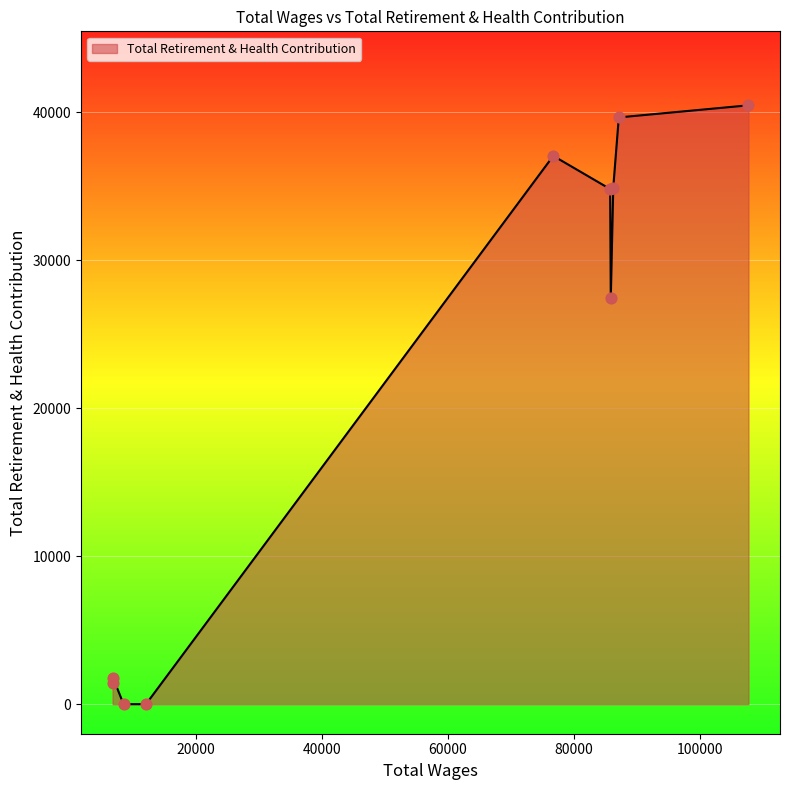

What is the greatest value displayed?

40469